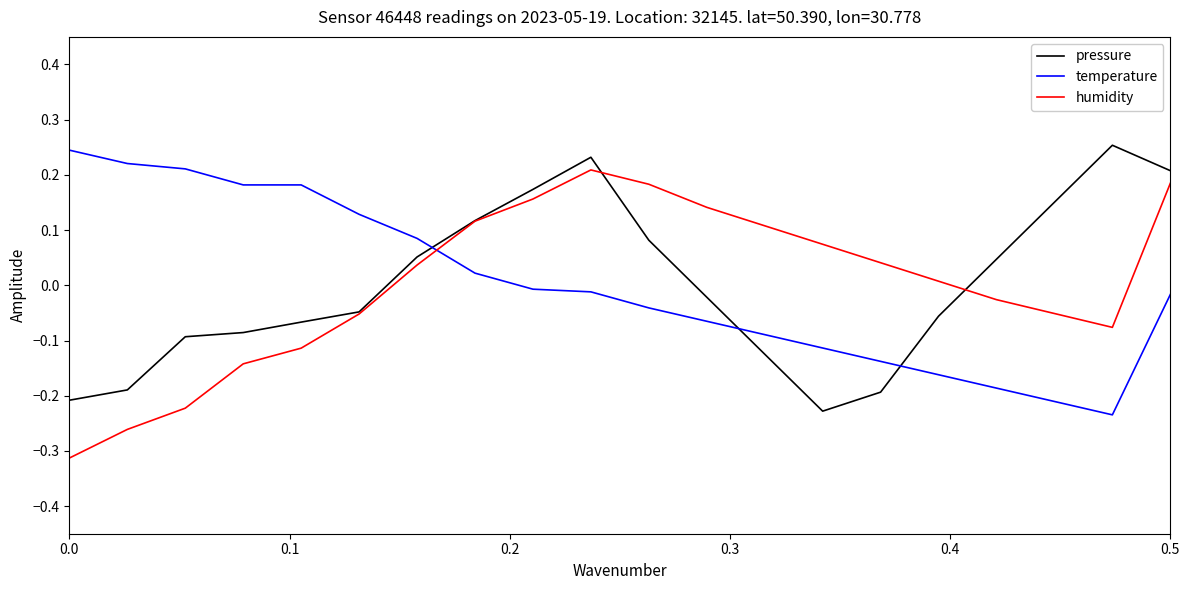

Which series ends up on top after the final intersection of pressure and temperature?

pressure